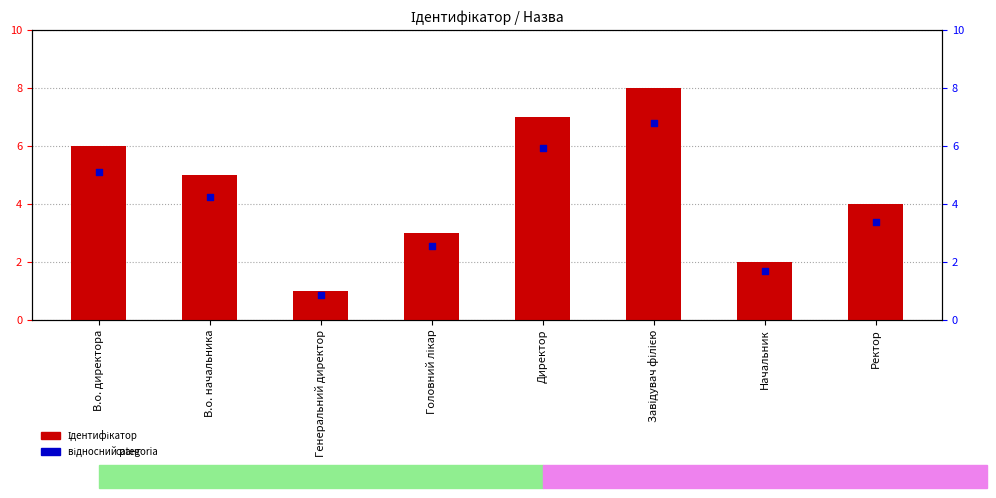

What is the change in value from Головний лікар to Директор?

+4